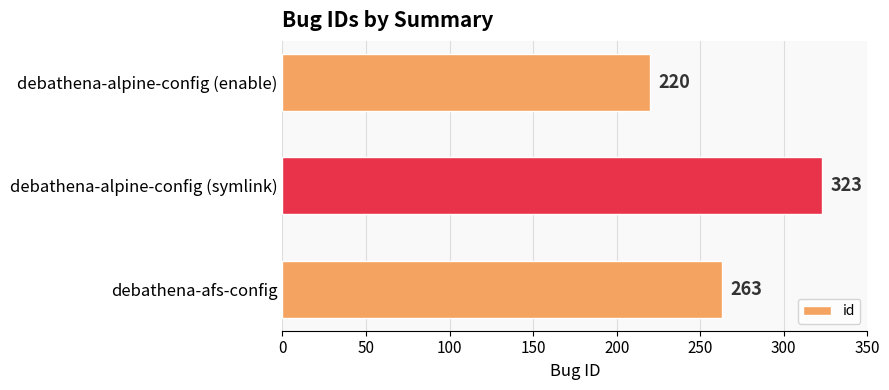

True or false: the data shows 210 at debathena-alpine-config (symlink).

False